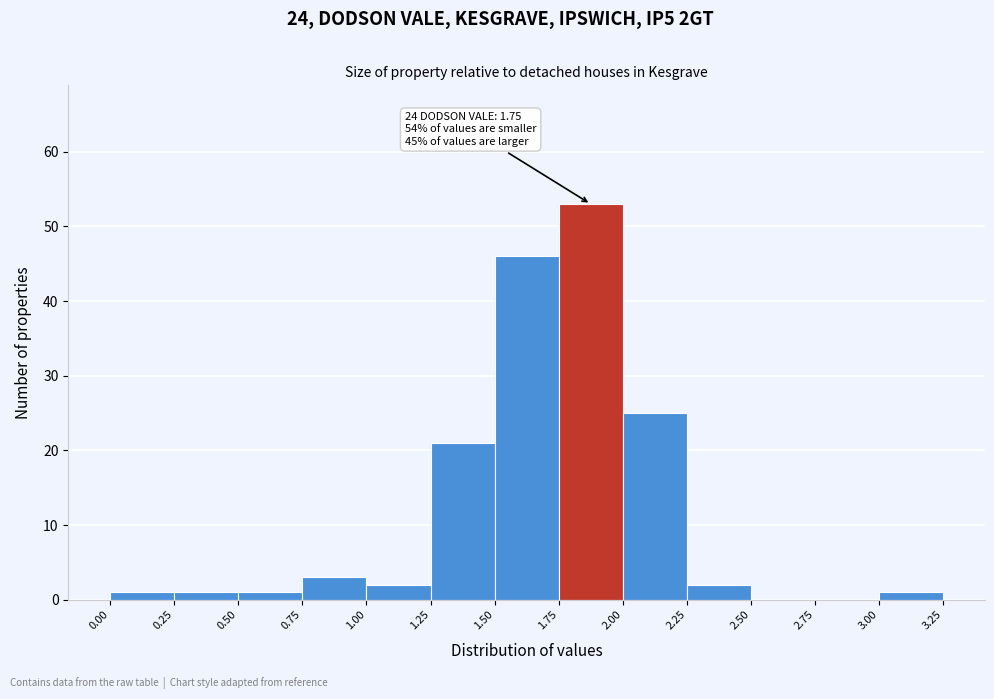

Over which range of the x-axis is the bar tallest?

1.75 to 2.00